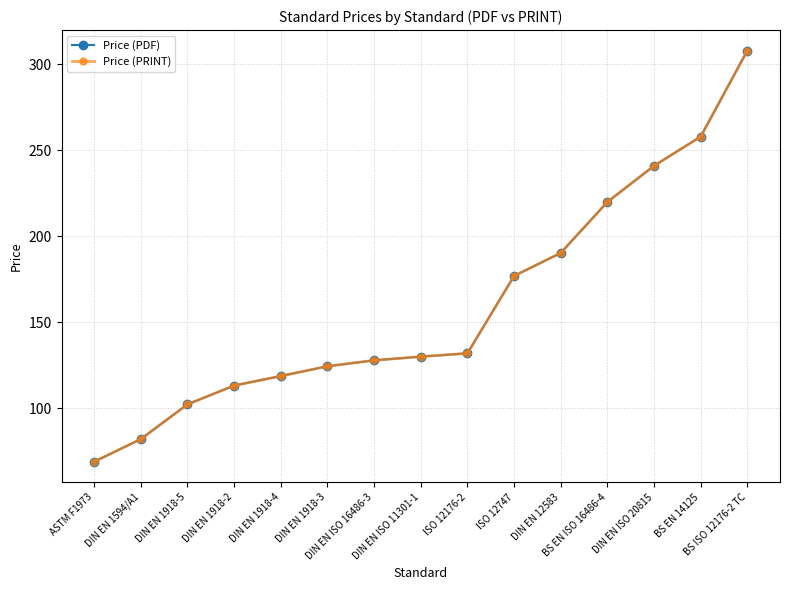

Is this an area chart (filled region under the line)?

No